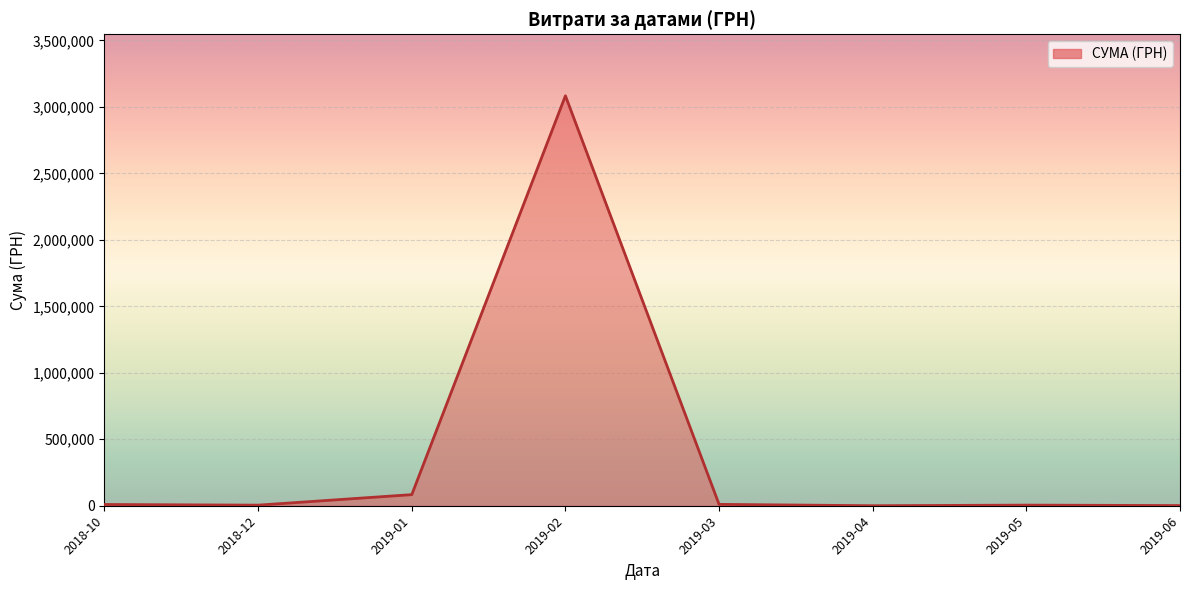

How many interior local valleys (lower than both neighbors) does the data have?

2